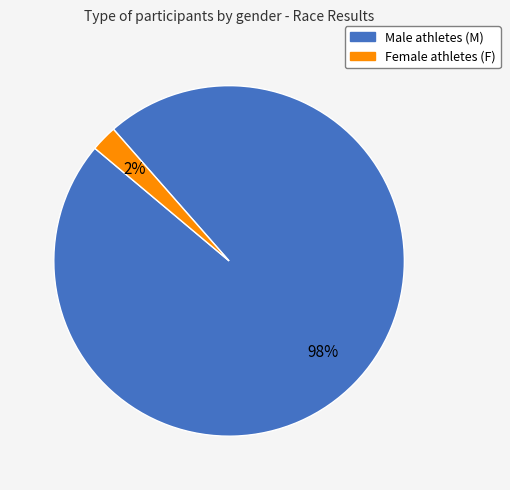

To the nearest percent, what is the average slice percentage?

50%